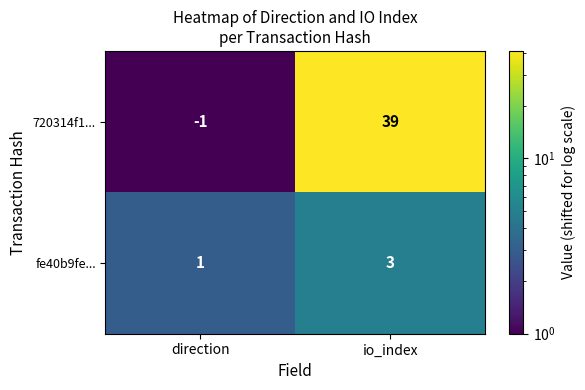

What is the sum of all 720314f1... values?

38